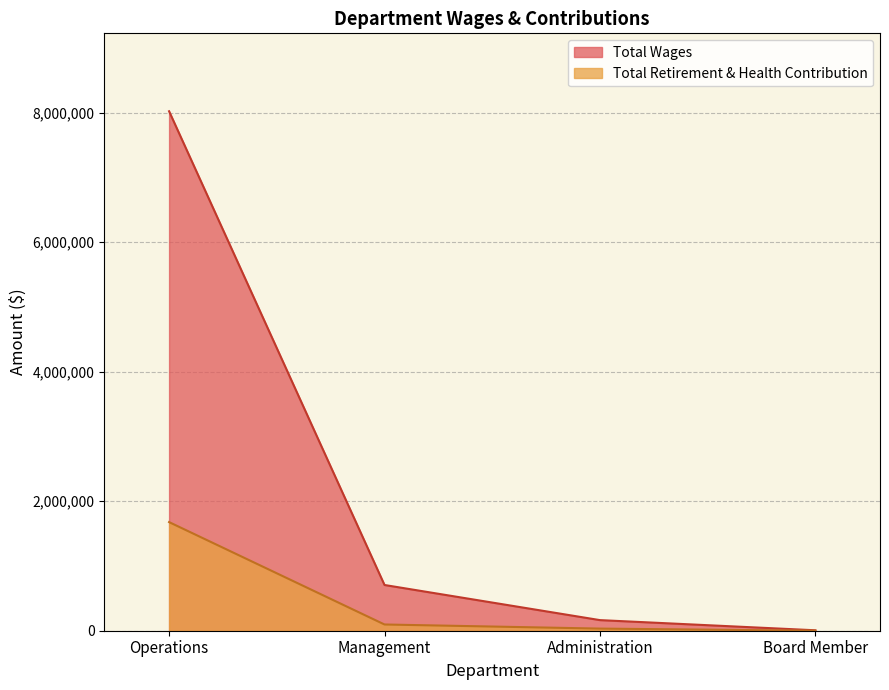

Read the Total Wages value at Administration.

163709